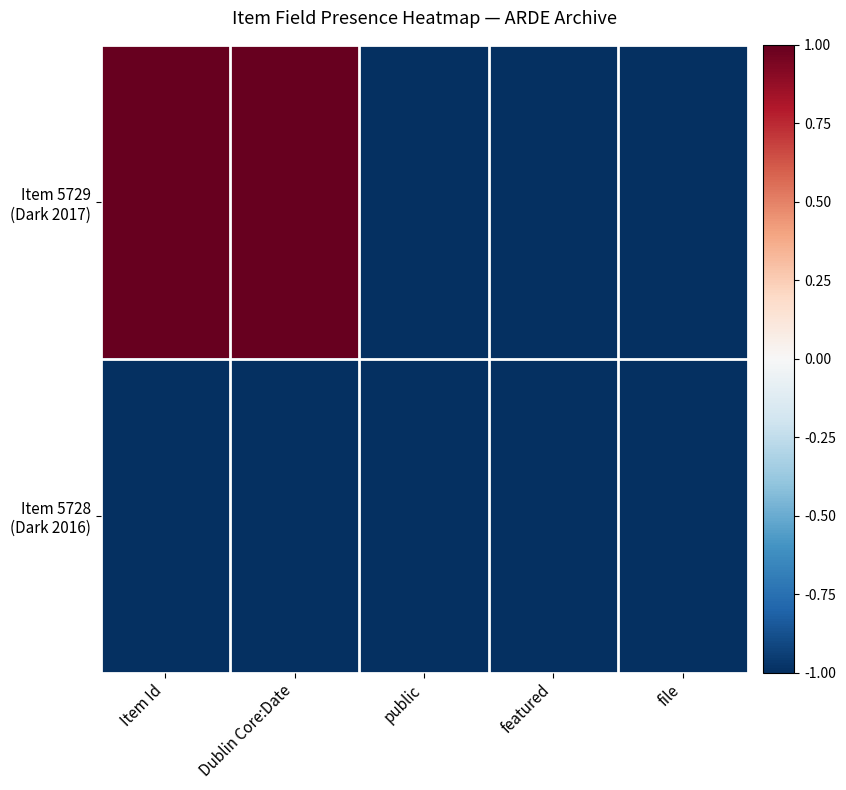

At how many categories does at least one series exceed 0?

2